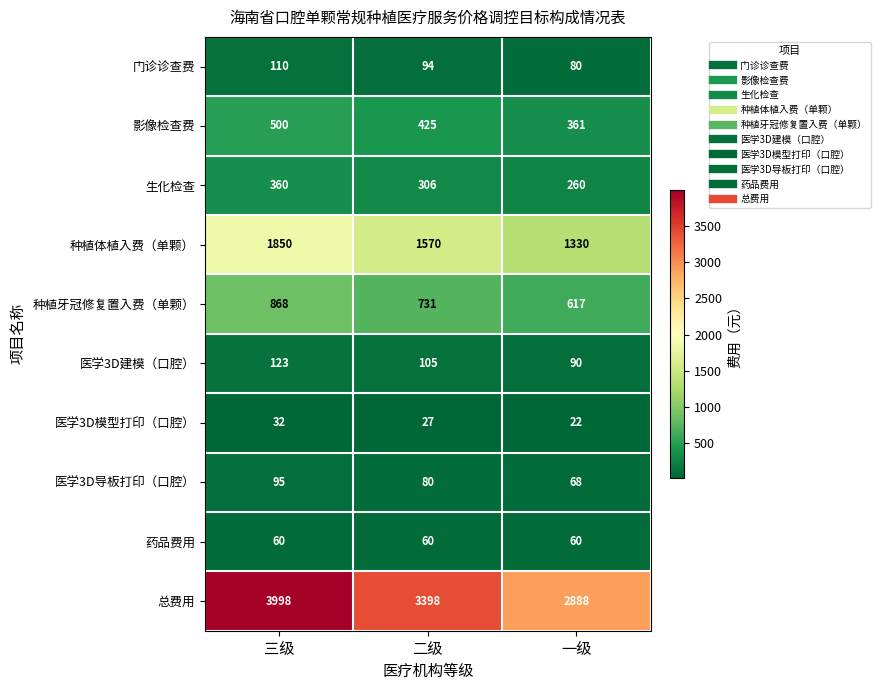

Which series has the largest range (max minus min)?

总费用